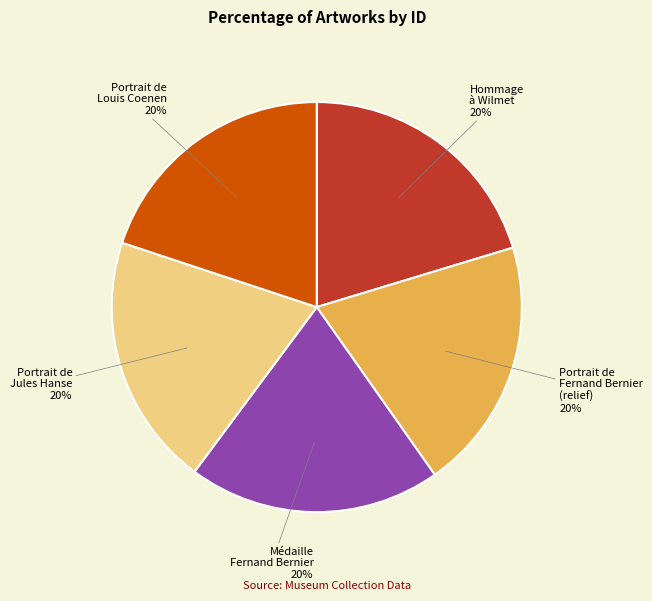

Is it true that Portrait de Louis Coenen is 31% of the pie?

False